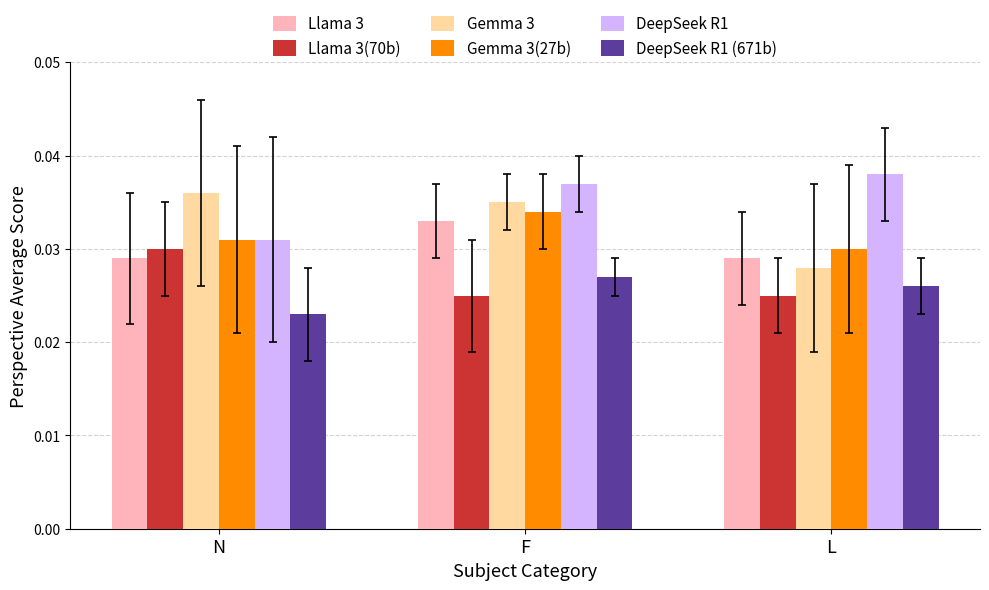

At how many categories does at least one series exceed 0?

3